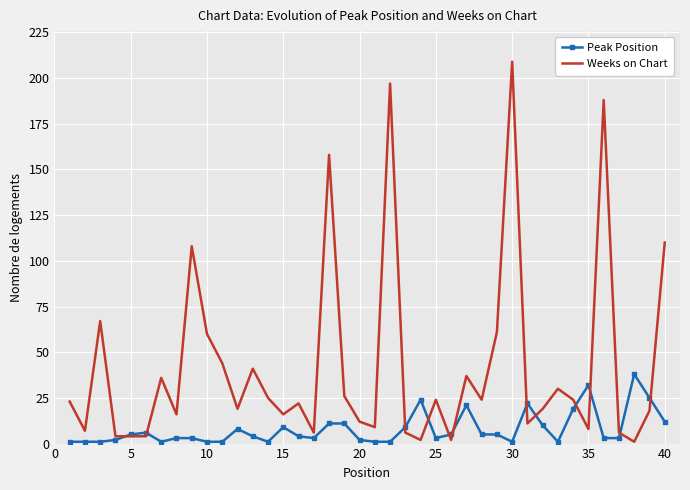

What is the maximum value shown in the chart?

209